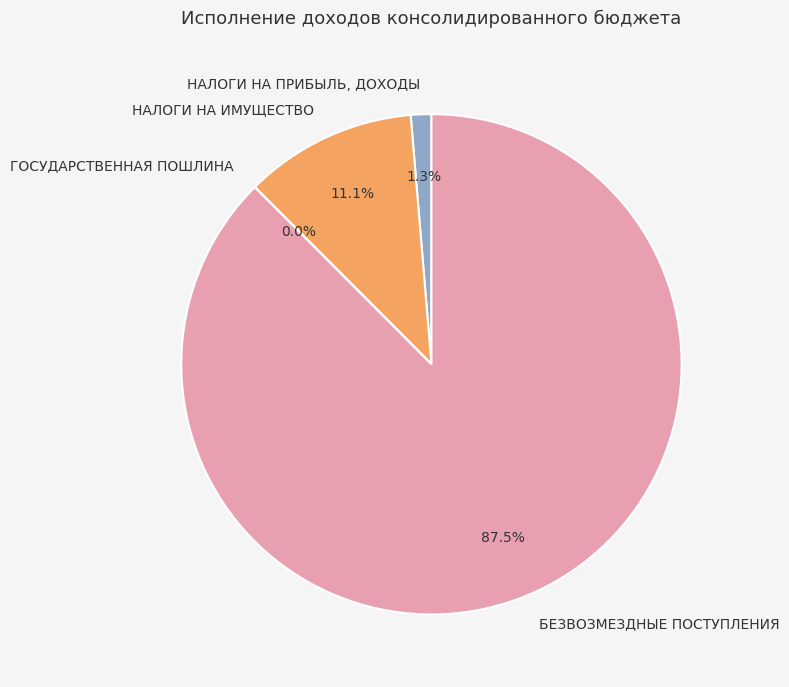

Which slice is the largest?

БЕЗВОЗМЕЗДНЫЕ ПОСТУПЛЕНИЯ